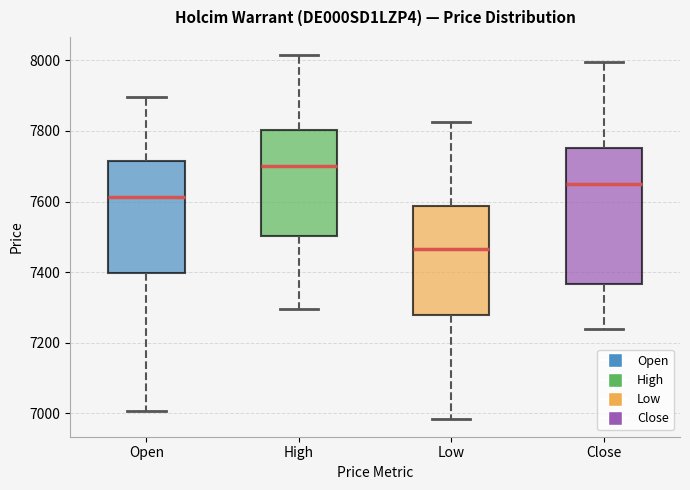

Comparing the boxes themselves (not the whiskers), which one is the tallest?

Close